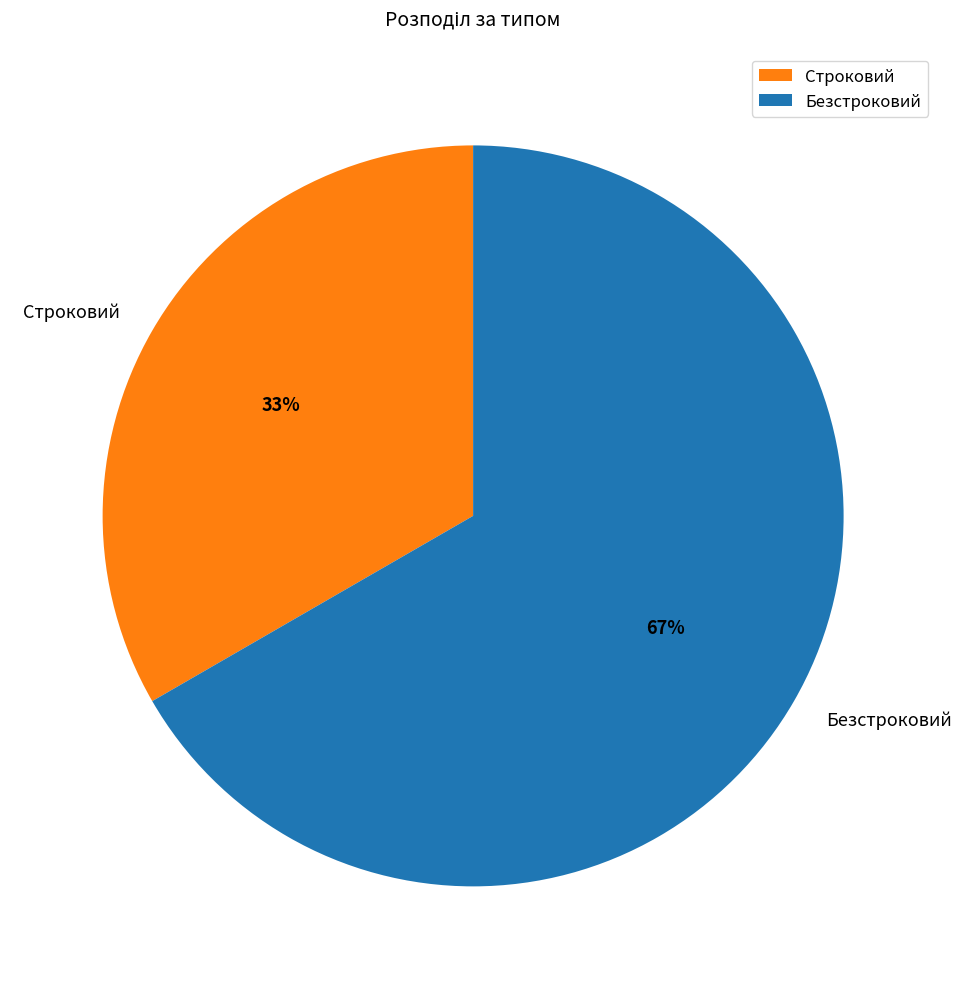

Is it true that Безстроковий is 52% of the pie?

False